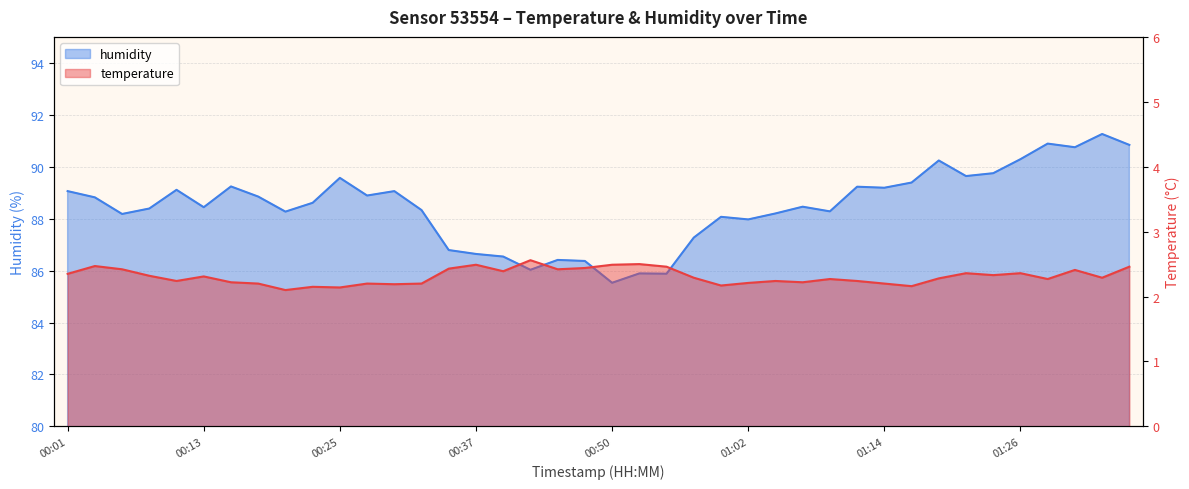

Which series has the largest range (max minus min)?

humidity